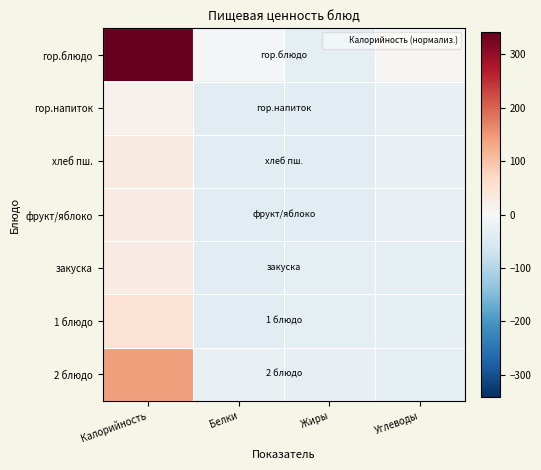

Reading left to right, what are all the values shown in this chart?

гор.блюдо: Калорийность=341.9	Белки=-3.1	Жиры=-32.1	Углеводы=3.7
гор.напиток: Калорийность=13.5	Белки=-39.2	Жиры=-39.3	Углеводы=-26.3
хлеб пш.: Калорийность=31.2	Белки=-36.9	Жиры=-39.0	Углеводы=-24.3
фрукт/яблоко: Калорийность=27.3	Белки=-38.7	Жиры=-38.7	Углеводы=-24.3
закуска: Калорийность=27.0	Белки=-38.7	Жиры=-34.4	Углеводы=-34.4
1 блюдо: Калорийность=48.3	Белки=-37.7	Жиры=-34.3	Углеводы=-30.2
2 блюдо: Калорийность=143.3	Белки=-25.2	Жиры=-29.3	Углеводы=-30.3